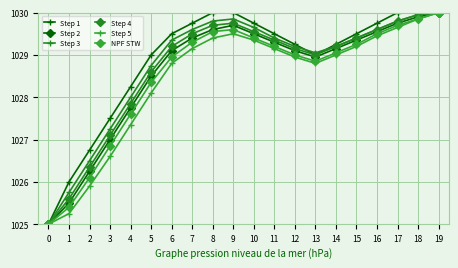

Count the number of data series in this chart.

6